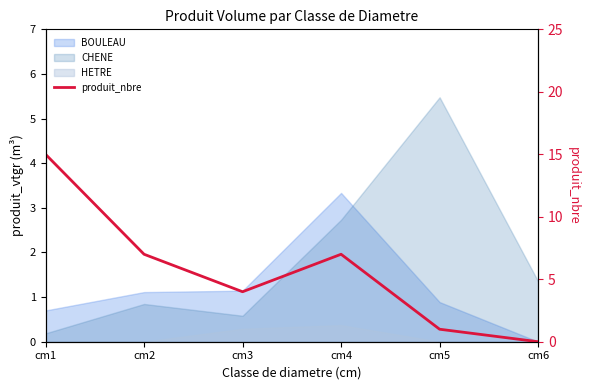

At which category does the data reach its first local valley?

cm3